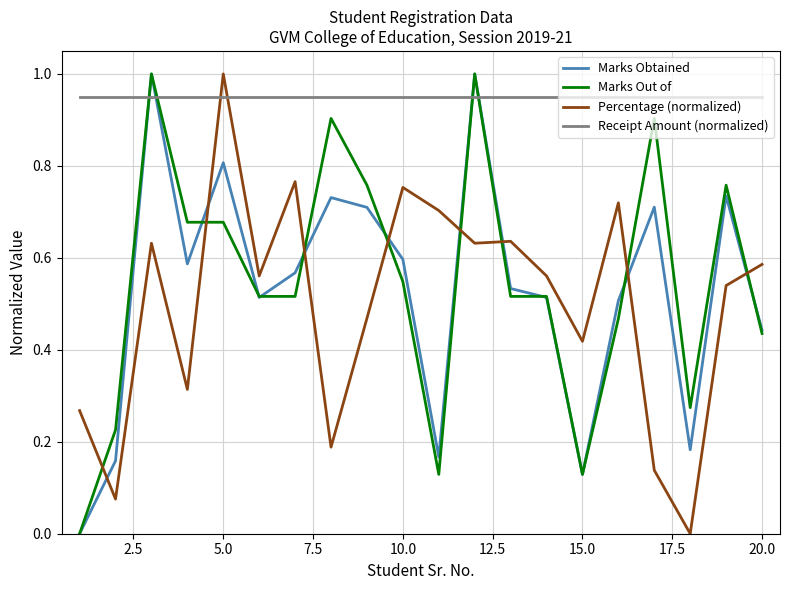

How many times do Marks Out of and Percentage (normalized) cross each other?

8